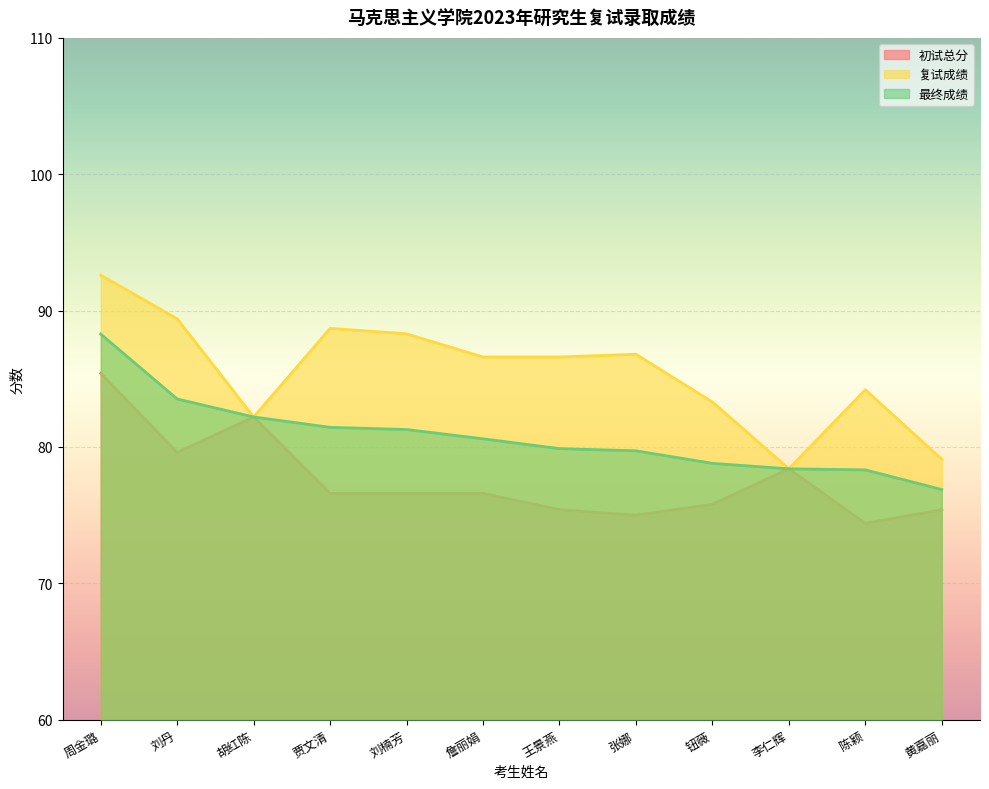

What are all the series names shown in the legend?

初试总分, 复试成绩, 最终成绩